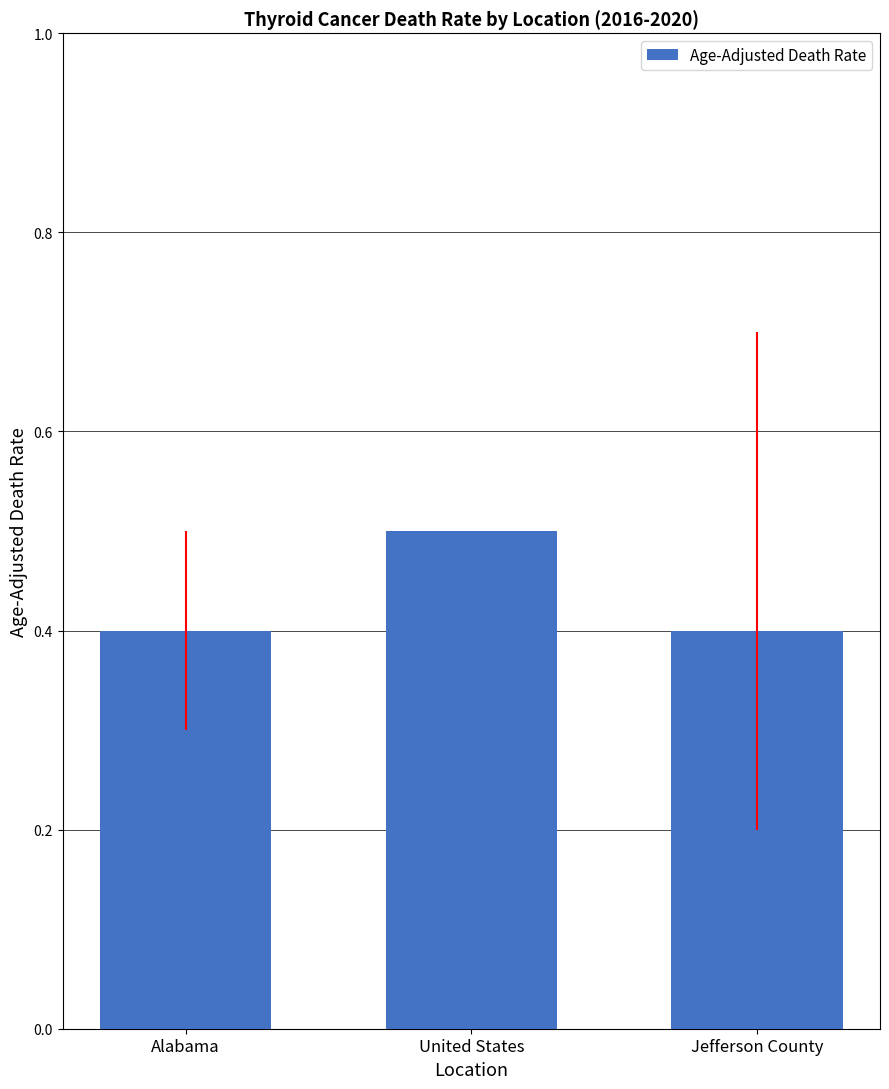

Reading right to left, list all the values displayed in this chart.

Jefferson County=0.4	United States=0.5	Alabama=0.4